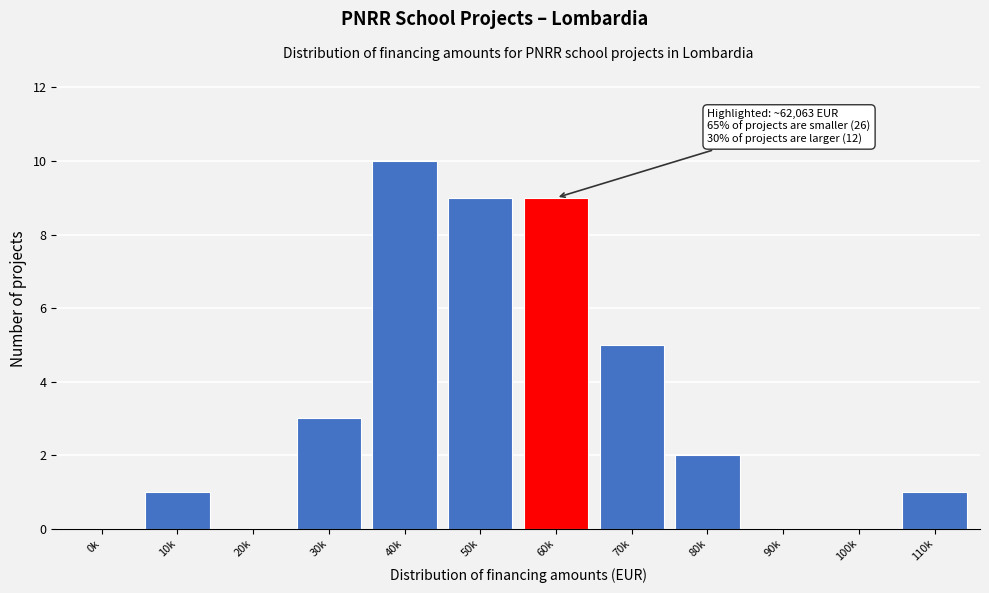

Reading right to left, what are all the values shown in this chart?

110k=1	100k=0	90k=0	80k=2	70k=5	60k=9	50k=9	40k=10	30k=3	20k=0	10k=1	0k=0